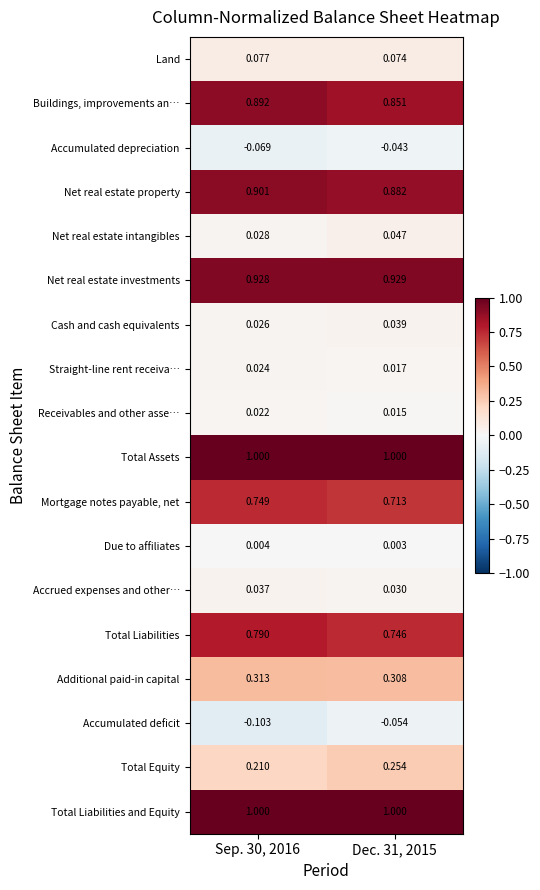

Between Sep. 30, 2016 and Dec. 31, 2015, which series saw the biggest shift?

Accumulated deficit